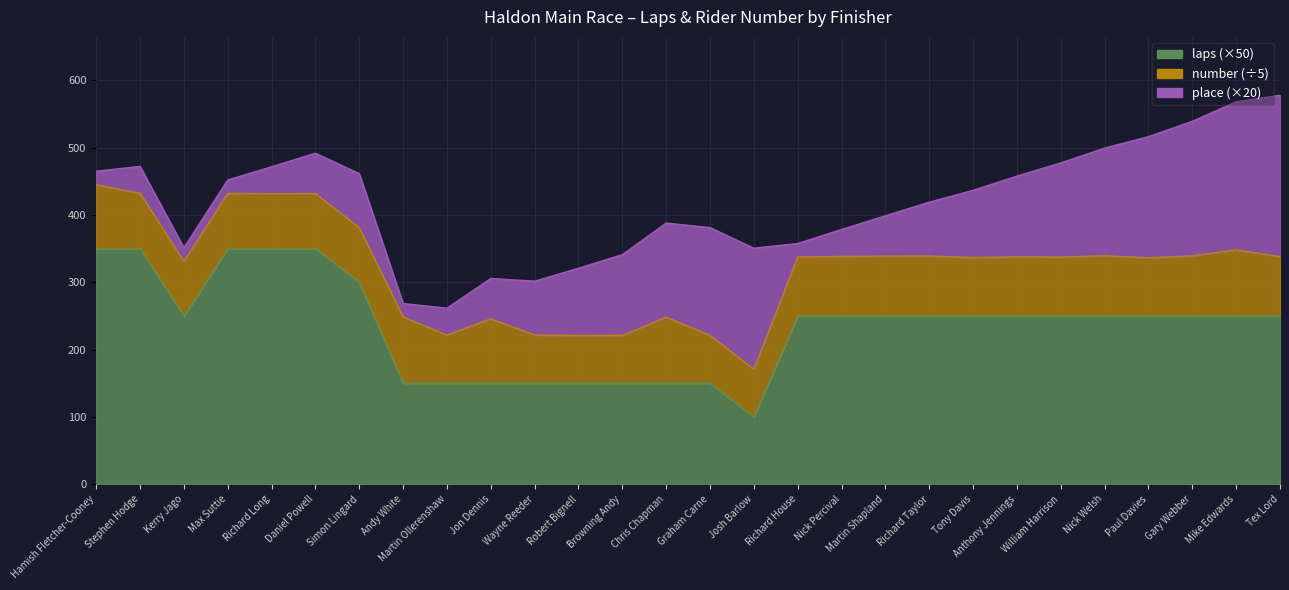

What are all the series names shown in the legend?

laps, number, place